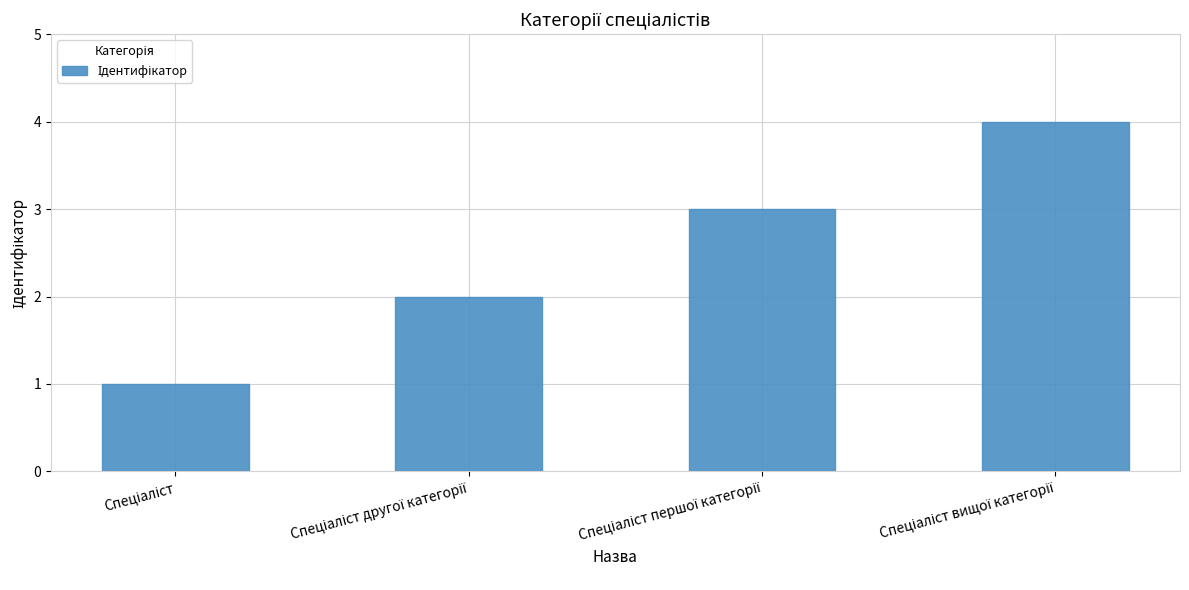

What is the greatest value displayed?

4